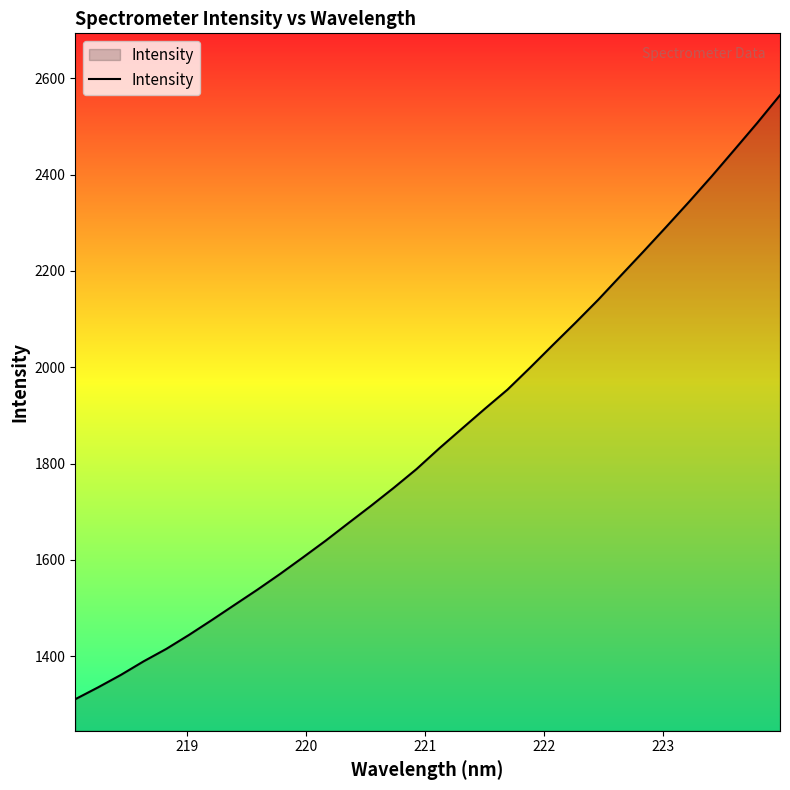

What is the smallest value displayed?

1310.9